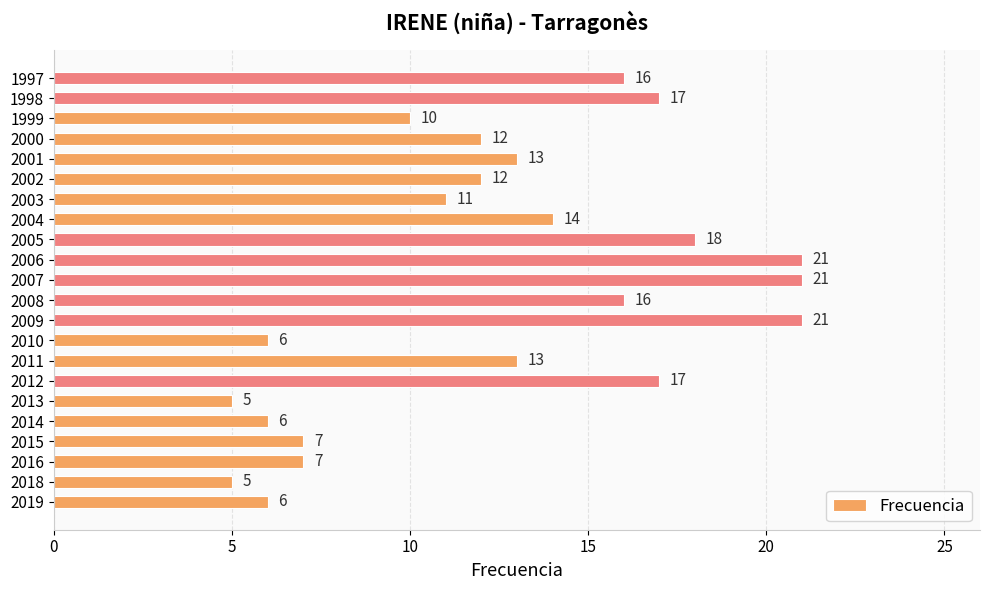

What is the minimum value shown in the chart?

5